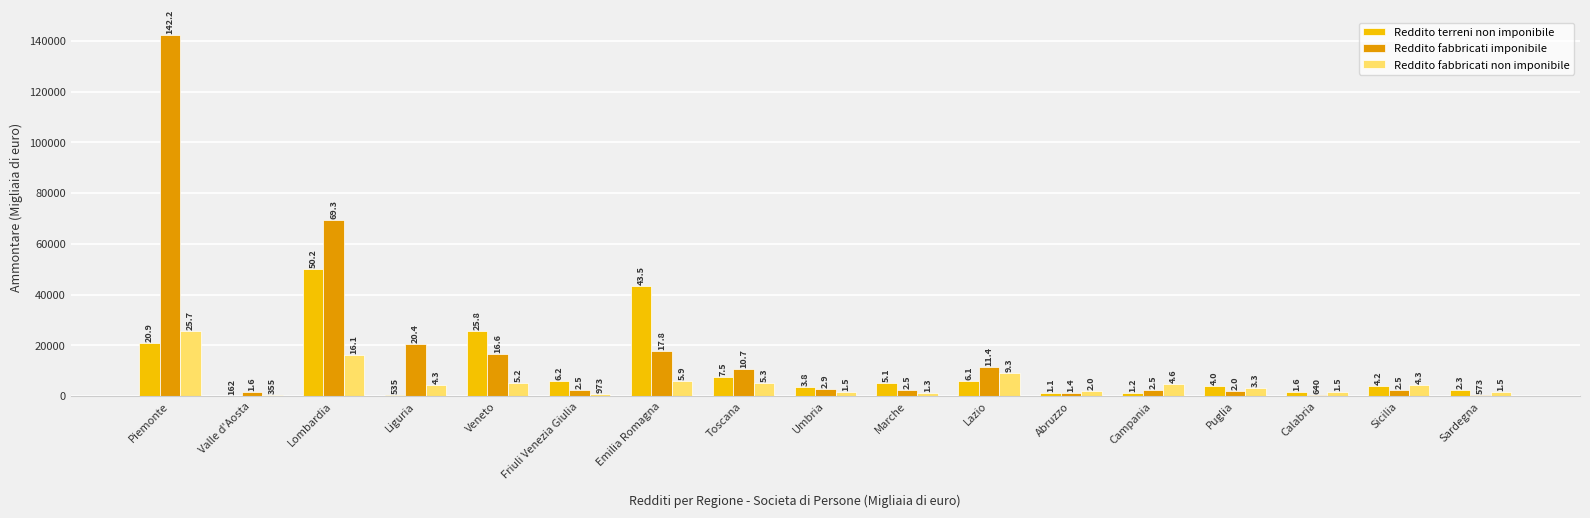

Are the bars grouped side by side (vs. stacked)?

Yes